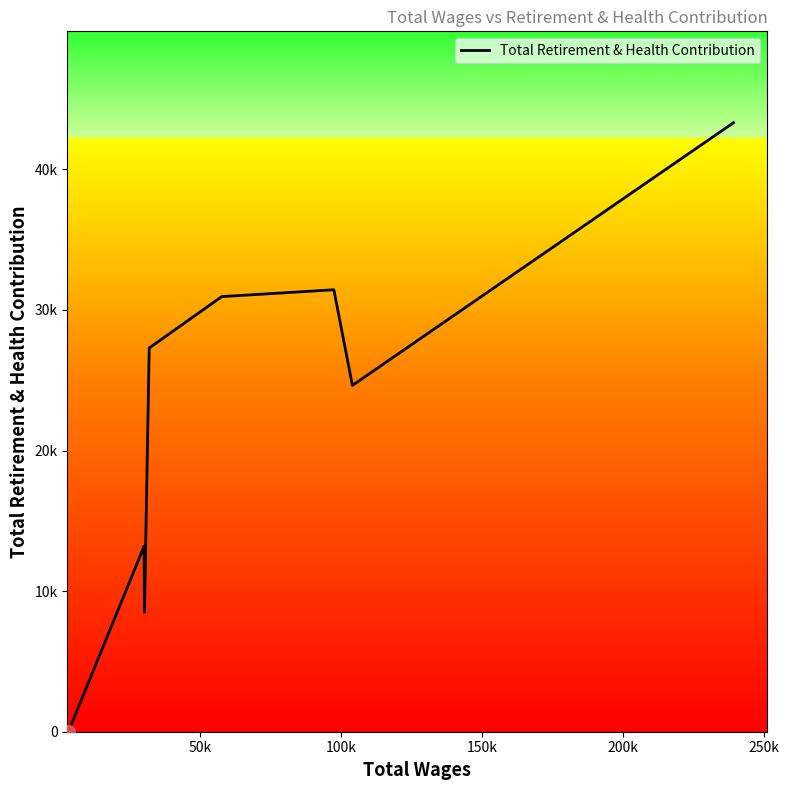

Is this an area chart (filled region under the line)?

Yes